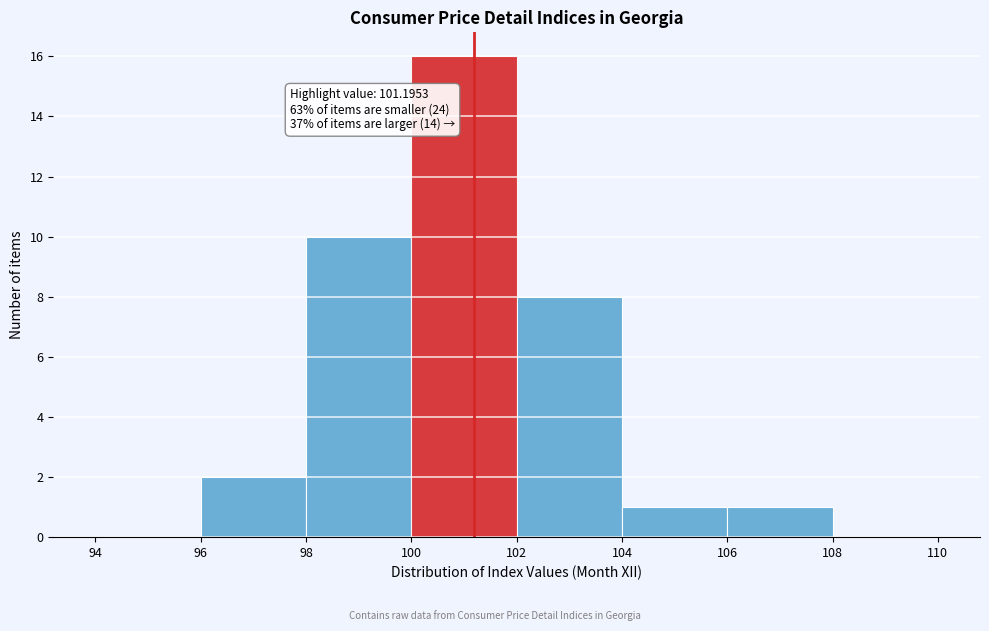

Which range on the x-axis has the tallest bar?

100 to 102